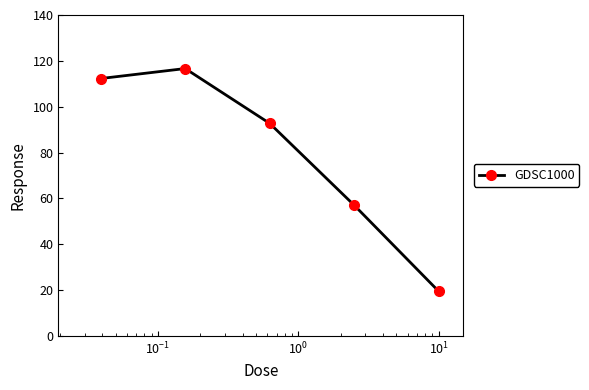

How many points are higher than both their immediate neighbors (excluding endpoints)?

1